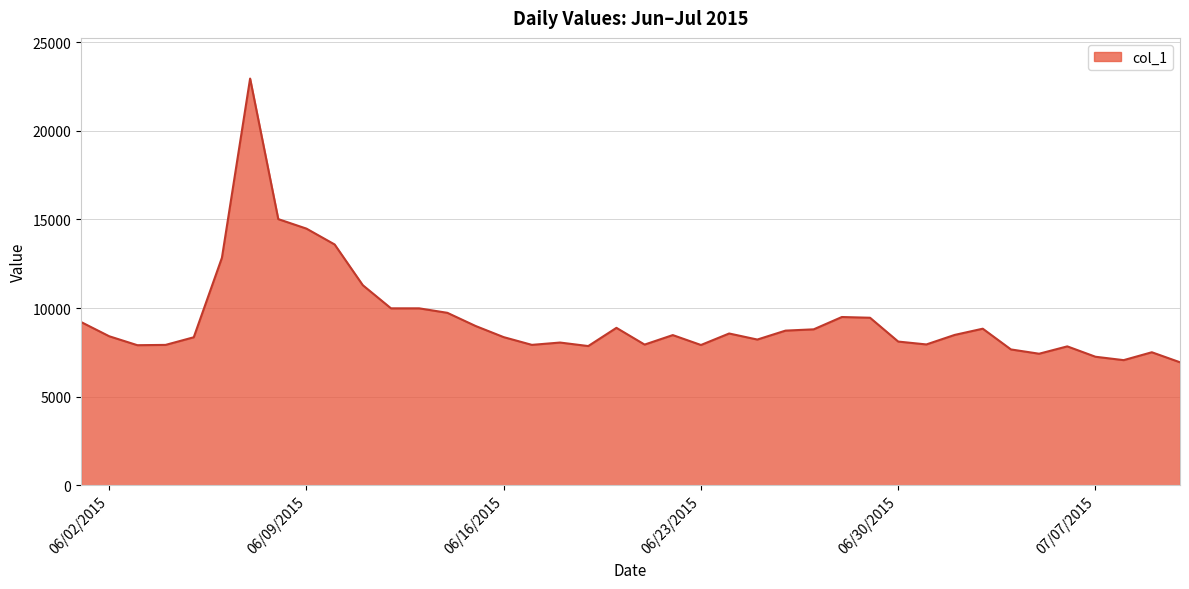

What is the minimum value shown in the chart?

6939